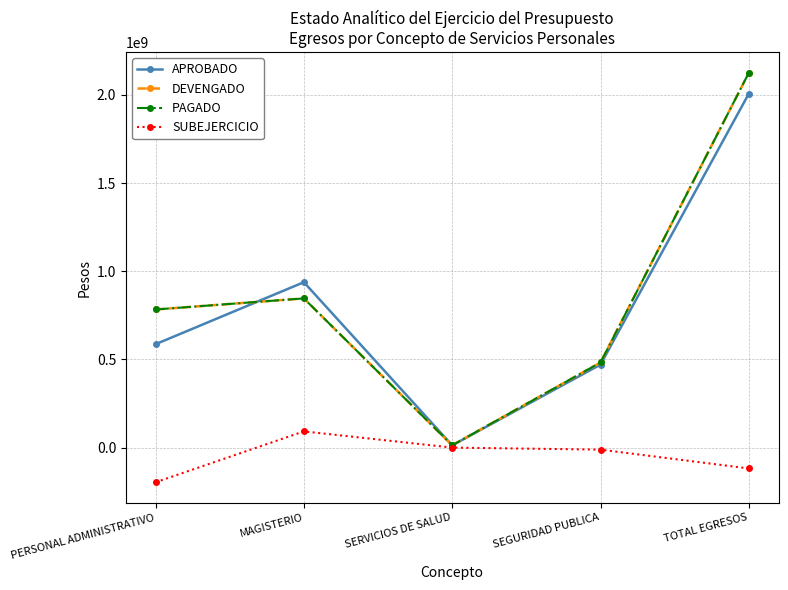

What is the difference between the APROBADO values at PERSONAL ADMINISTRATIVO and TOTAL EGRESOS?

1420803500.0